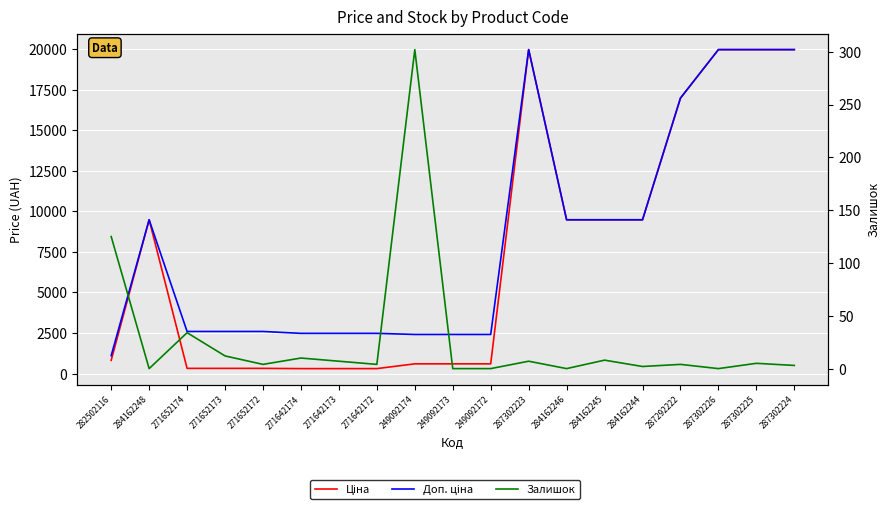

What value does the Залишок series have at 287302225?

5.0